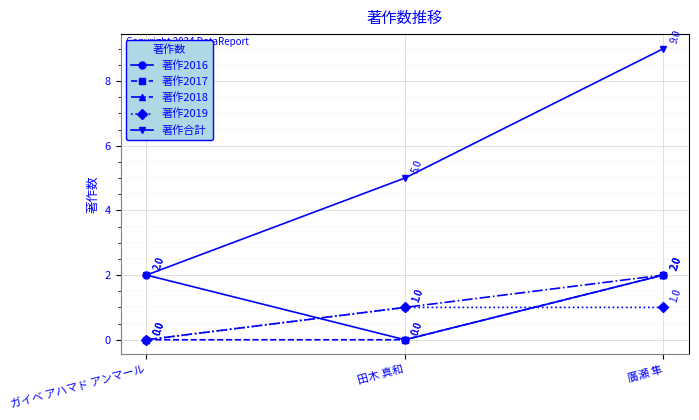

What position from the right is ガイベ アハマド アンマール?

3